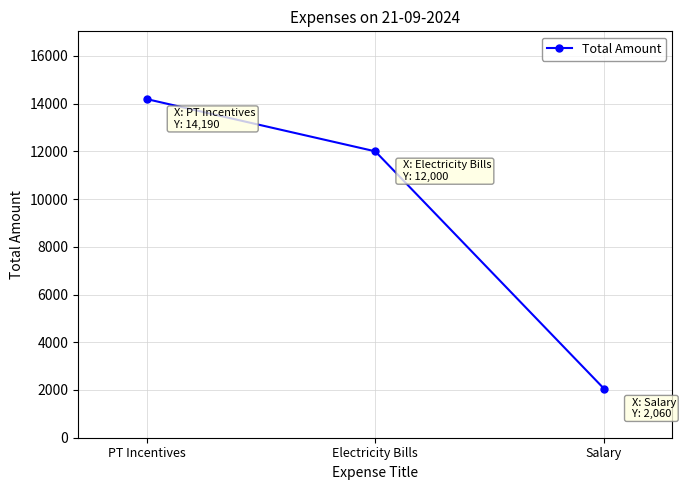

How many lines are shown in the chart?

1